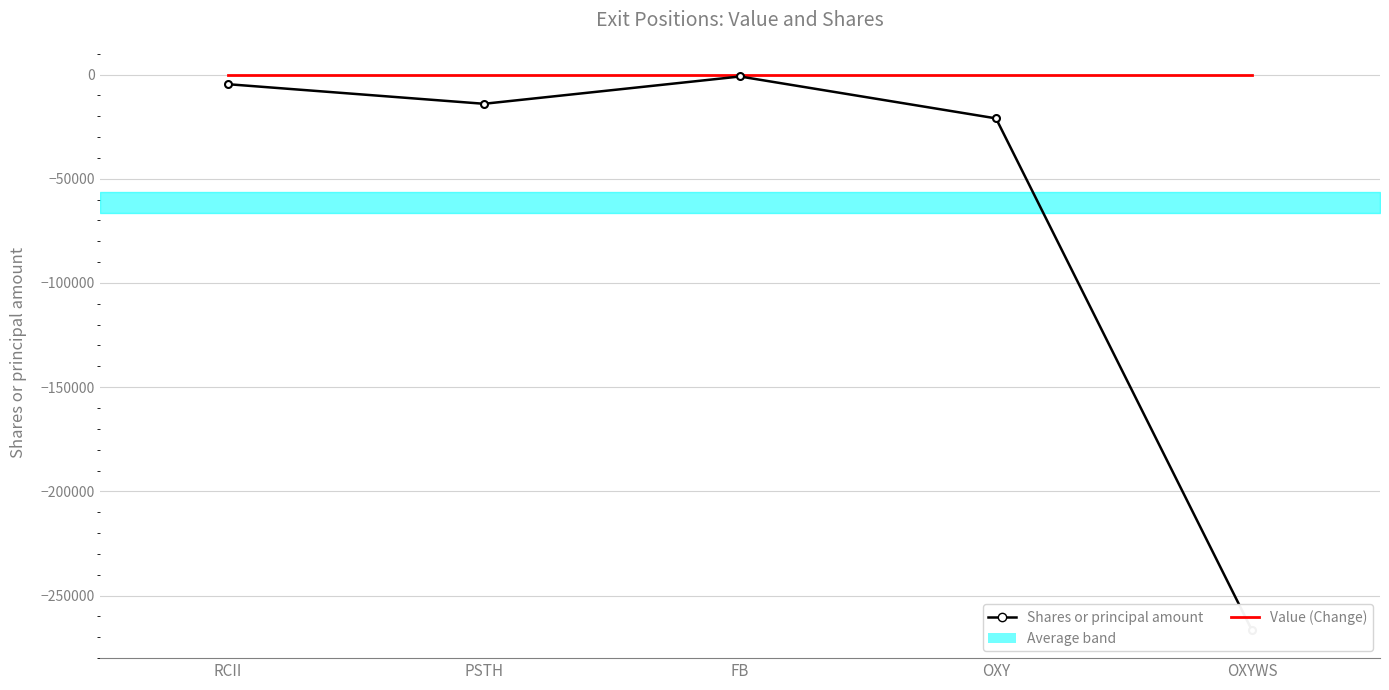

At how many categories does at least one series exceed -230177?

5